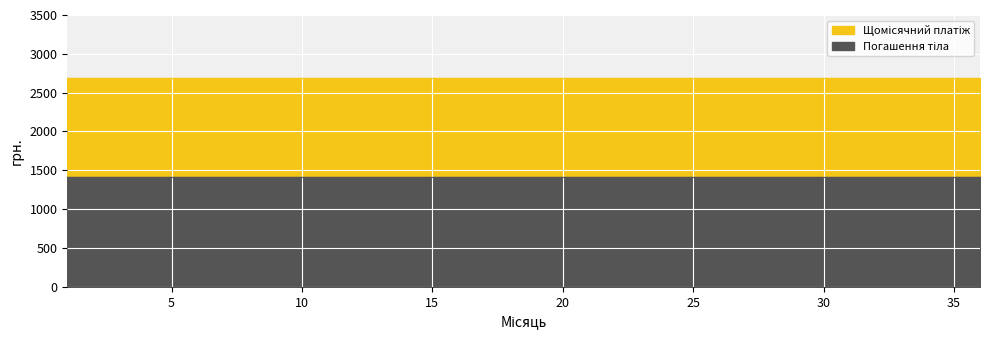

What is the sum of the Погашення тіла values at 24 and 26?

2833.3